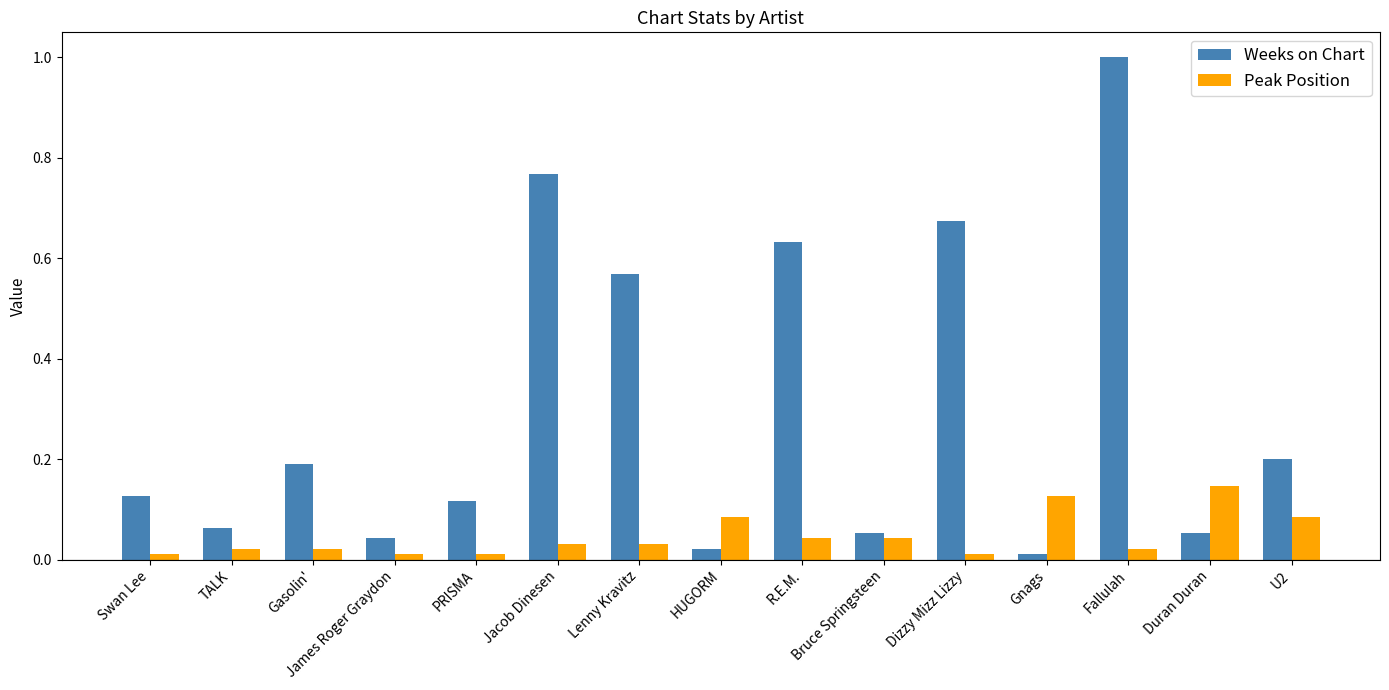

Are the bars grouped side by side (vs. stacked)?

Yes